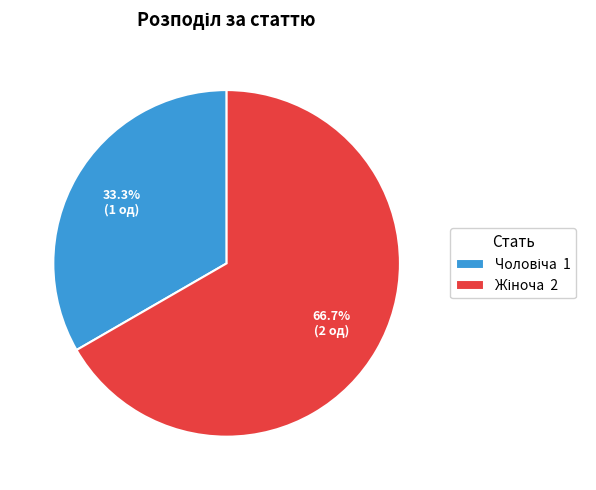

Which slice represents more than half of the pie?

Жіноча